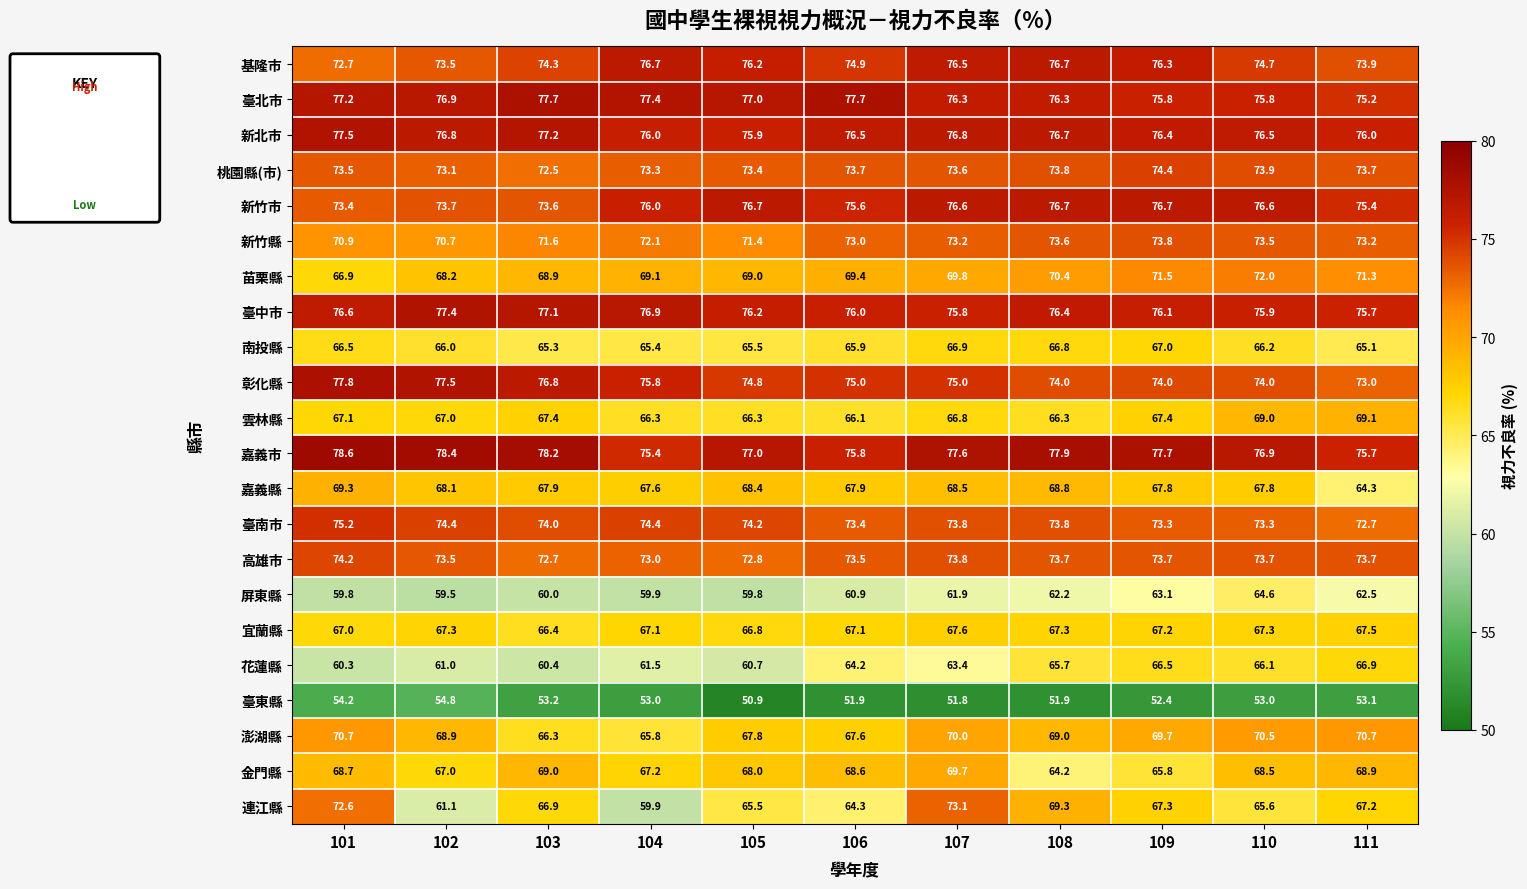

What is the total value across all series at 104?

1529.8